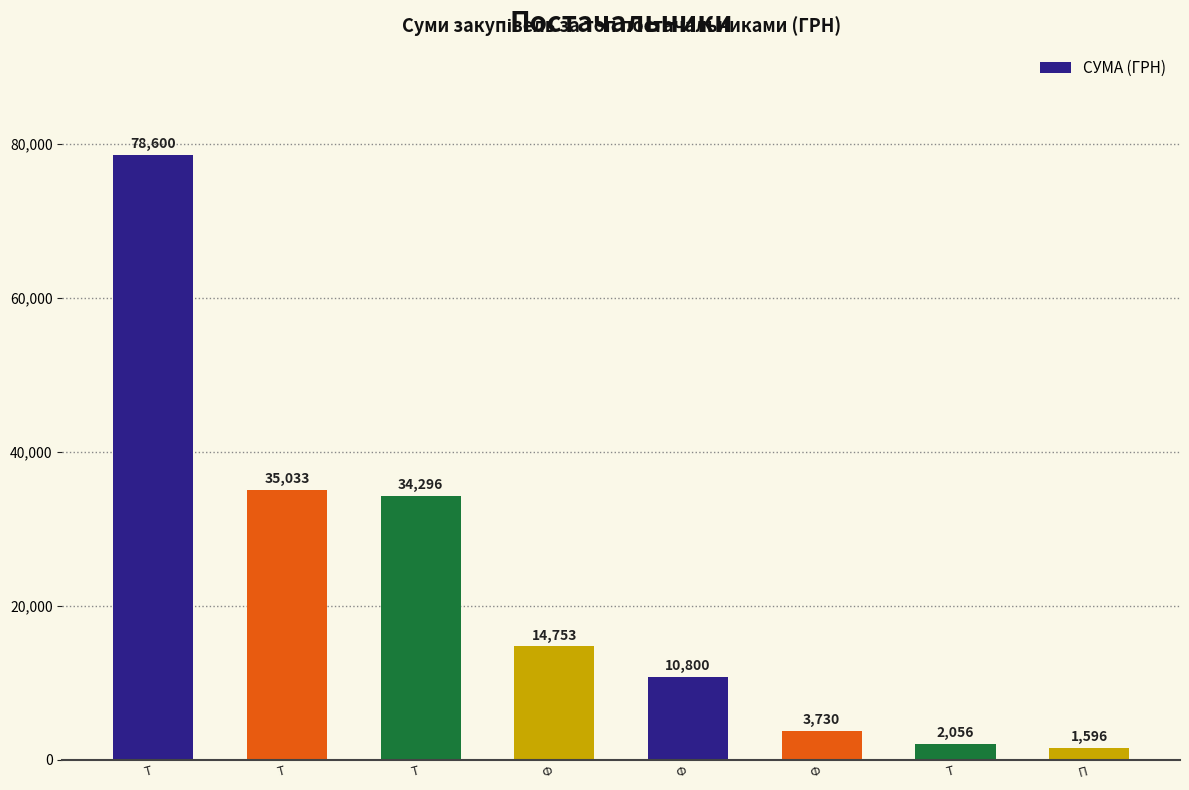

Where is the data nearest to the value 40098?

Т